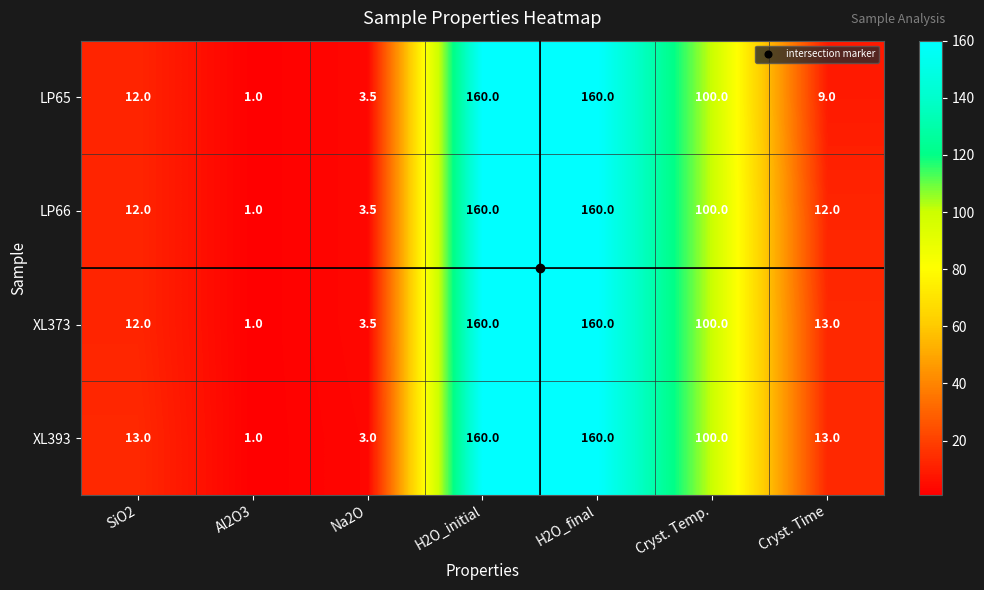

Is it true that XL373 equals 12.0 at SiO2?

True